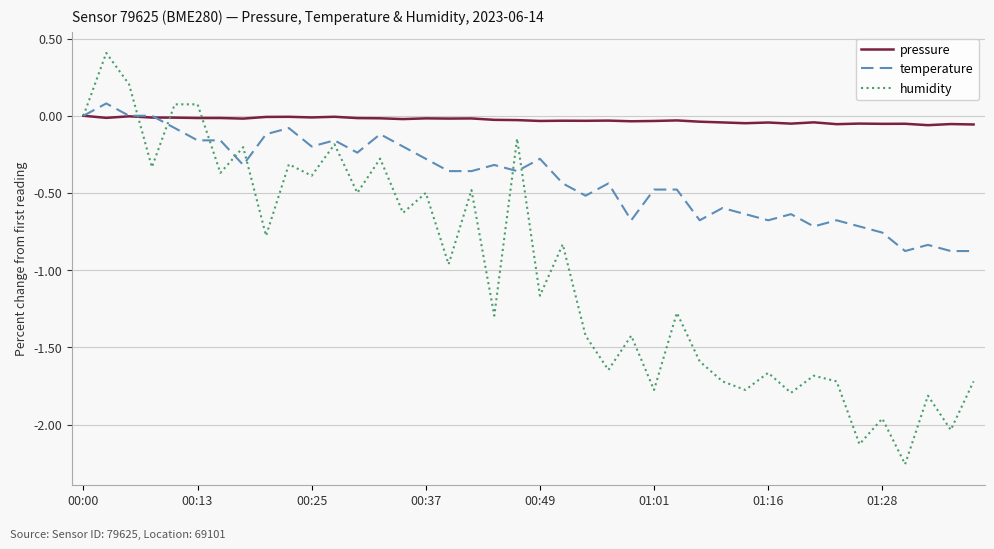

What is the sum of all temperature values?

-16.3